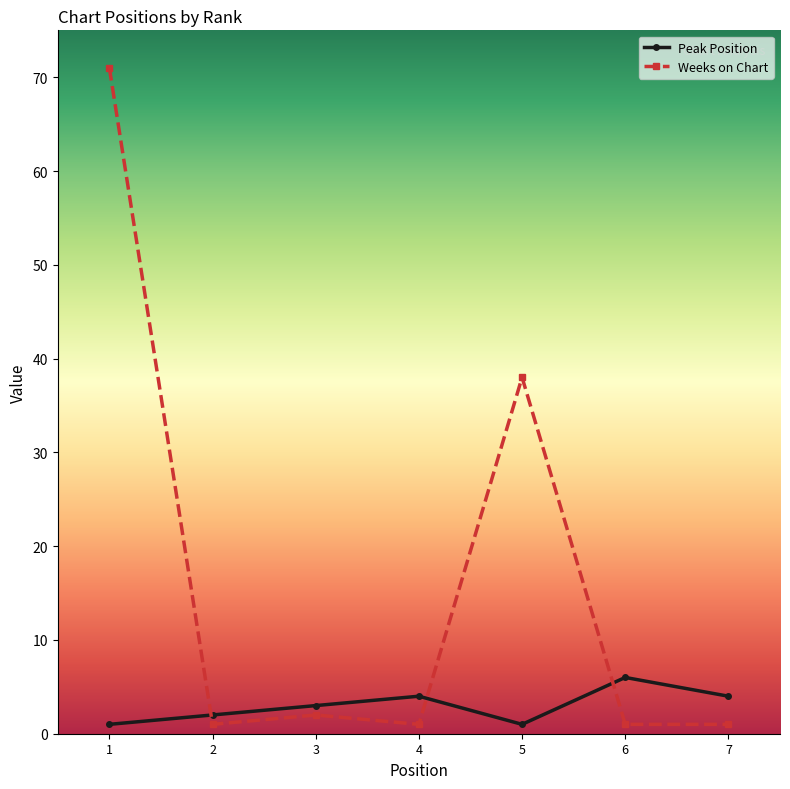

Is the value of Peak Position at 3 greater than the value of Weeks on Chart at 5?

No